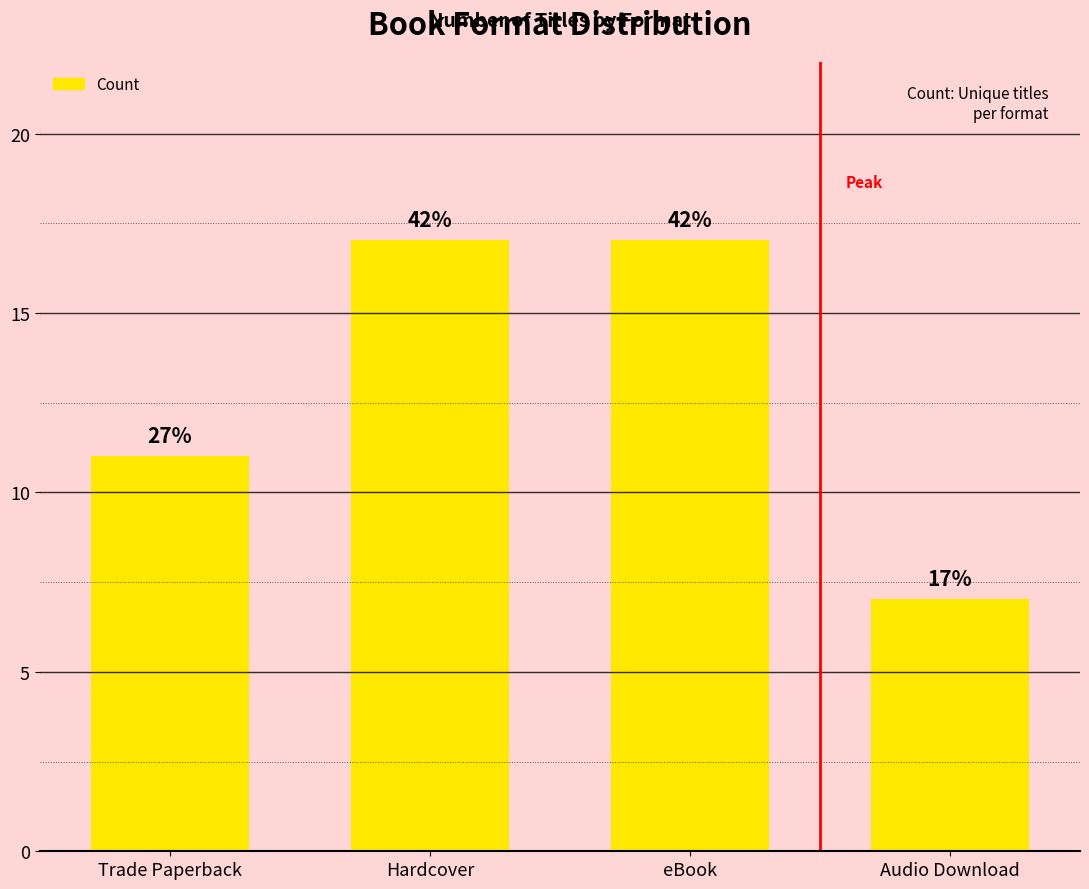

Approximately how many times larger is the value at Hardcover compared to Trade Paperback?

1.5